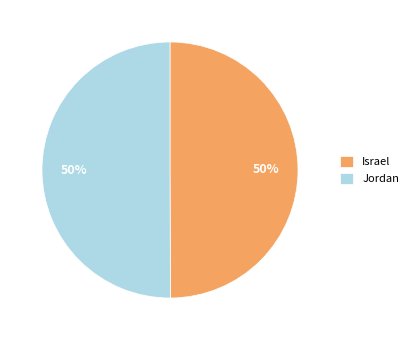

To the nearest percent, what portion does Israel represent?

50%